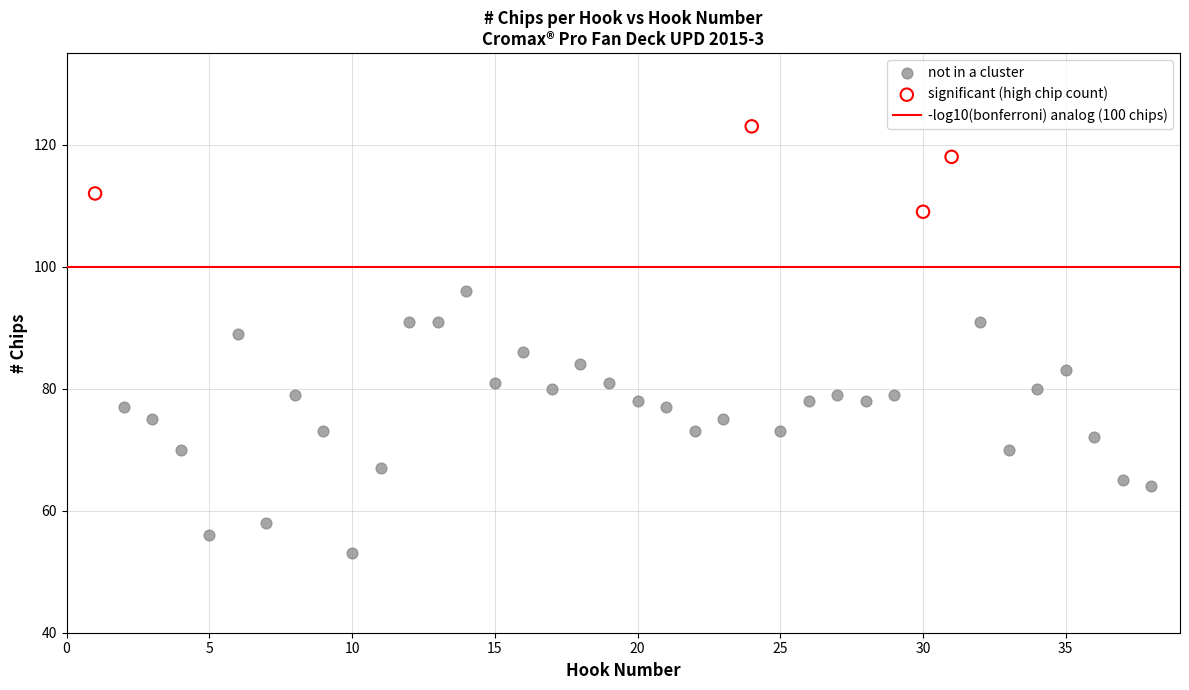

Which series has the largest Y range (max minus min)?

not in a cluster